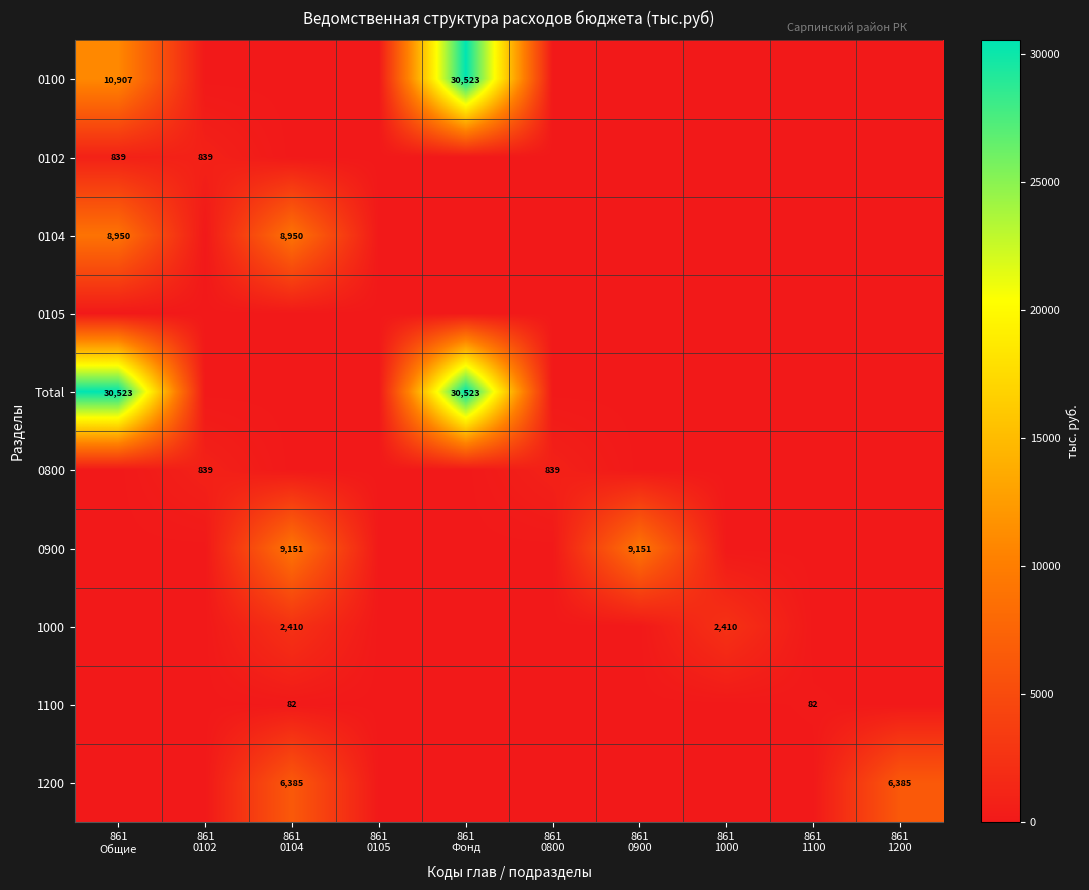

At which label does 1000 reach its minimum?

861 Общие